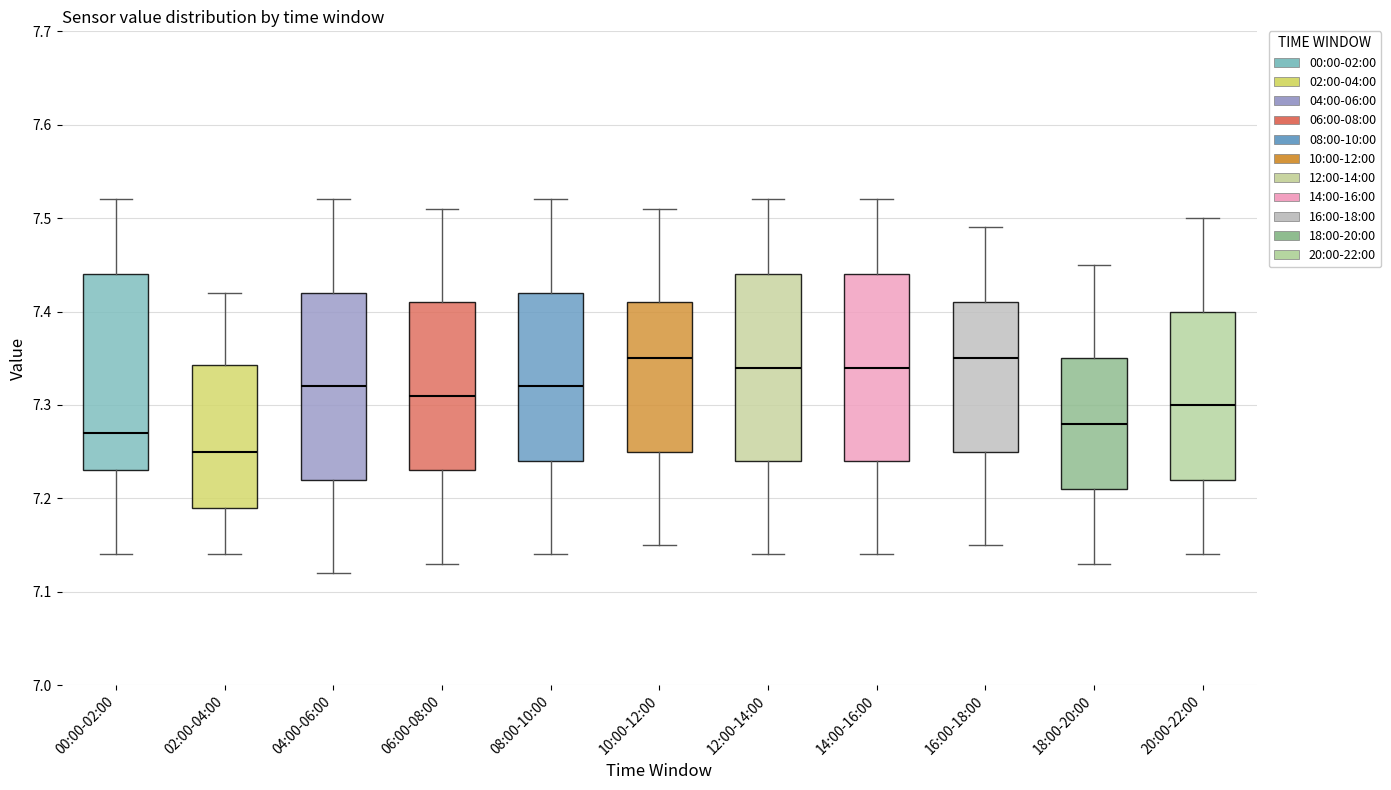

Reading left to right, read every box against the y-axis: the position of its median line, the range the box covers, and the ends of its whiskers. The values are not printed on the chart, so give them approximately, as read against the axis.

00:00-02:00: median 7.27, box 7.23 to 7.44, whiskers 7.14 to 7.52
02:00-04:00: median 7.25, box 7.19 to 7.34, whiskers 7.14 to 7.42
04:00-06:00: median 7.32, box 7.22 to 7.42, whiskers 7.12 to 7.52
06:00-08:00: median 7.31, box 7.23 to 7.41, whiskers 7.13 to 7.51
08:00-10:00: median 7.32, box 7.24 to 7.42, whiskers 7.14 to 7.52
10:00-12:00: median 7.35, box 7.25 to 7.41, whiskers 7.15 to 7.51
12:00-14:00: median 7.34, box 7.24 to 7.44, whiskers 7.14 to 7.52
14:00-16:00: median 7.34, box 7.24 to 7.44, whiskers 7.14 to 7.52
16:00-18:00: median 7.35, box 7.25 to 7.41, whiskers 7.15 to 7.49
18:00-20:00: median 7.28, box 7.21 to 7.35, whiskers 7.13 to 7.45
20:00-22:00: median 7.30, box 7.22 to 7.40, whiskers 7.14 to 7.50